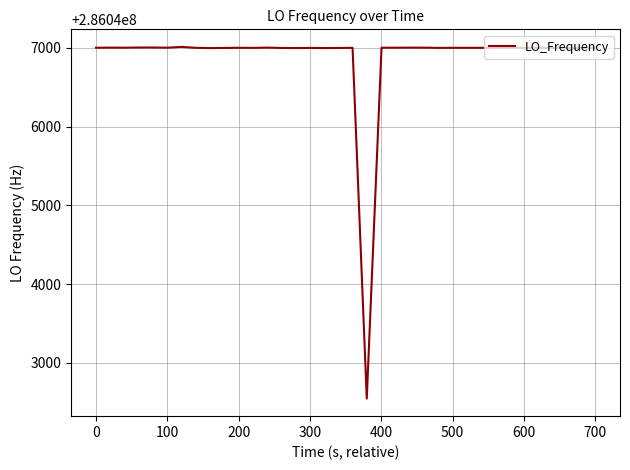

What is the difference between the maximum and minimum values?

4466.6